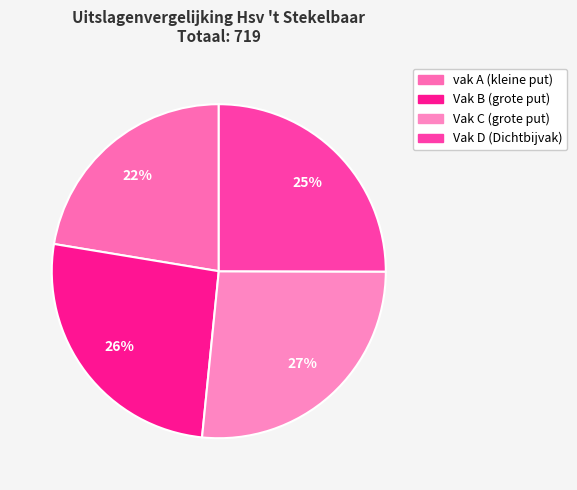

To the nearest percent, what portion does Vak B (grote put) represent?

26%